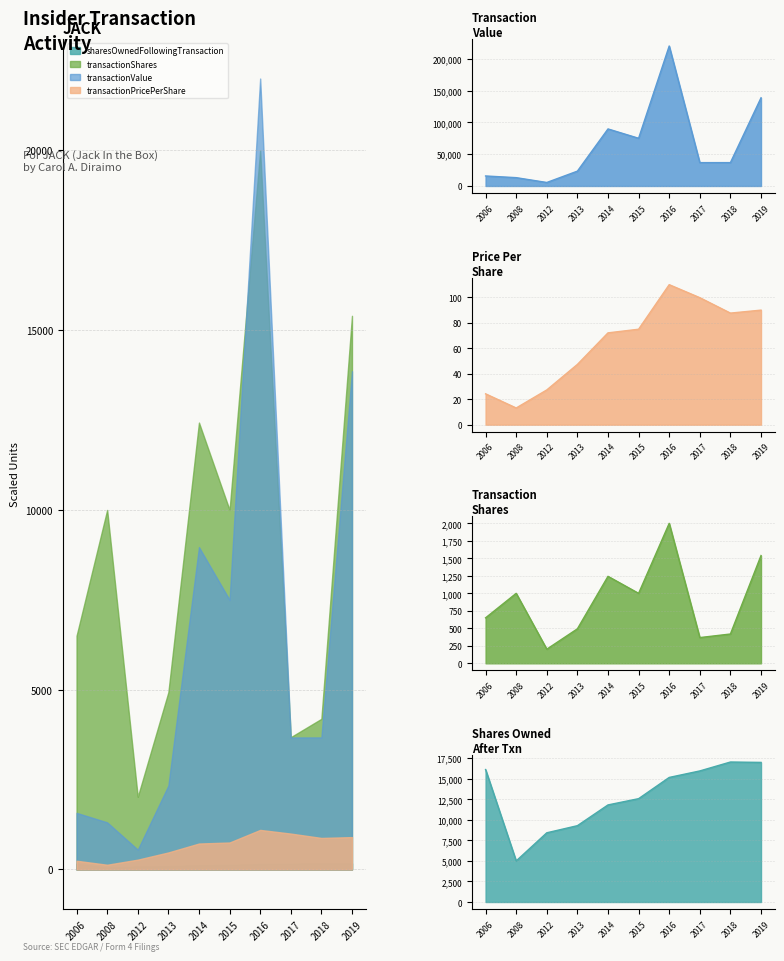

At how many categories does at least one series exceed 149458?

1